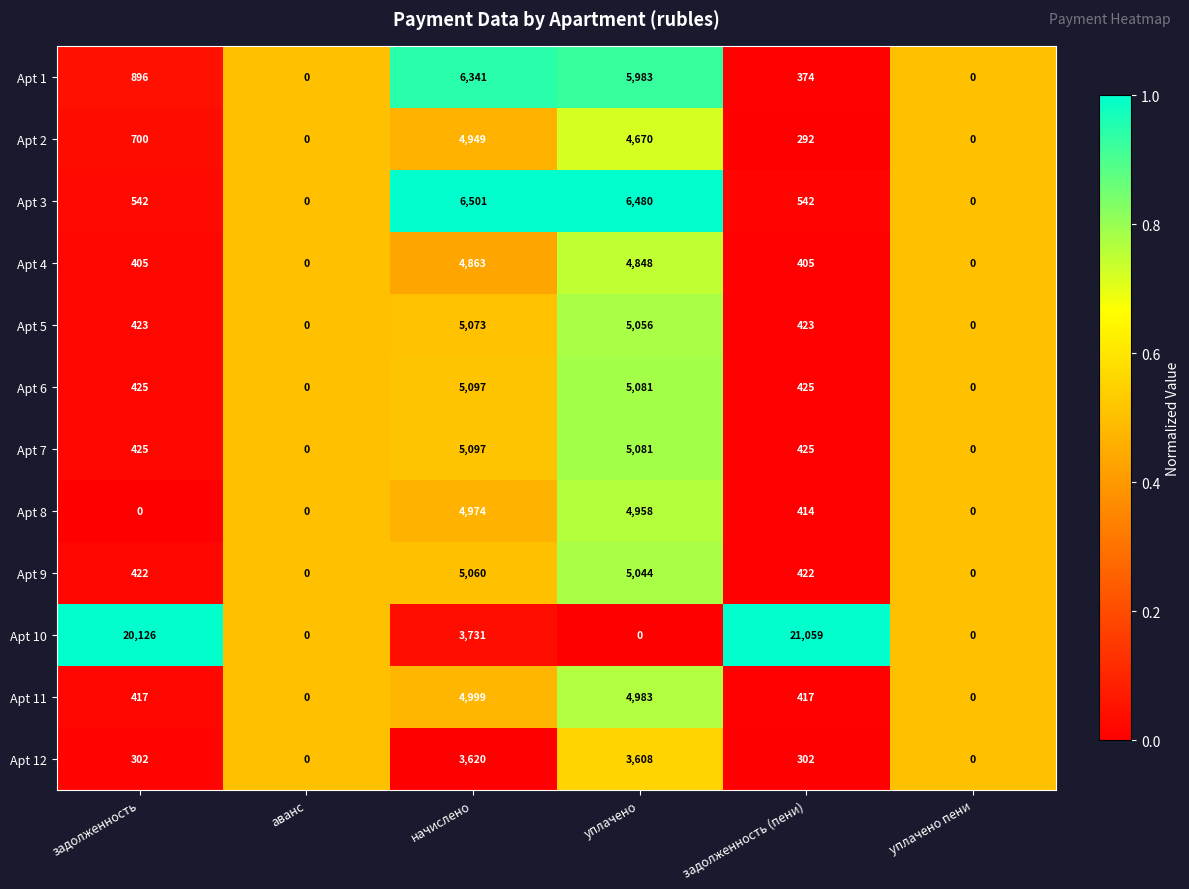

What is the spread (max minus min) of values at начислено?

2881